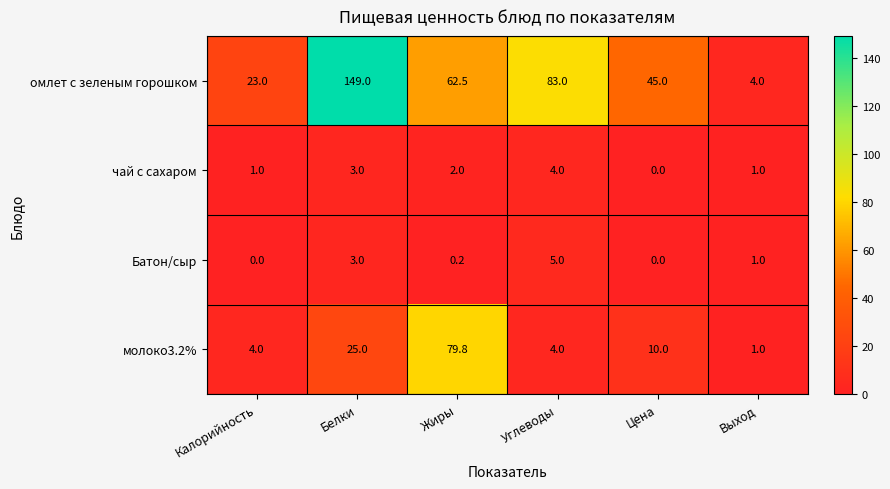

Read the омлет с зеленым горошком value at Жиры.

62.5